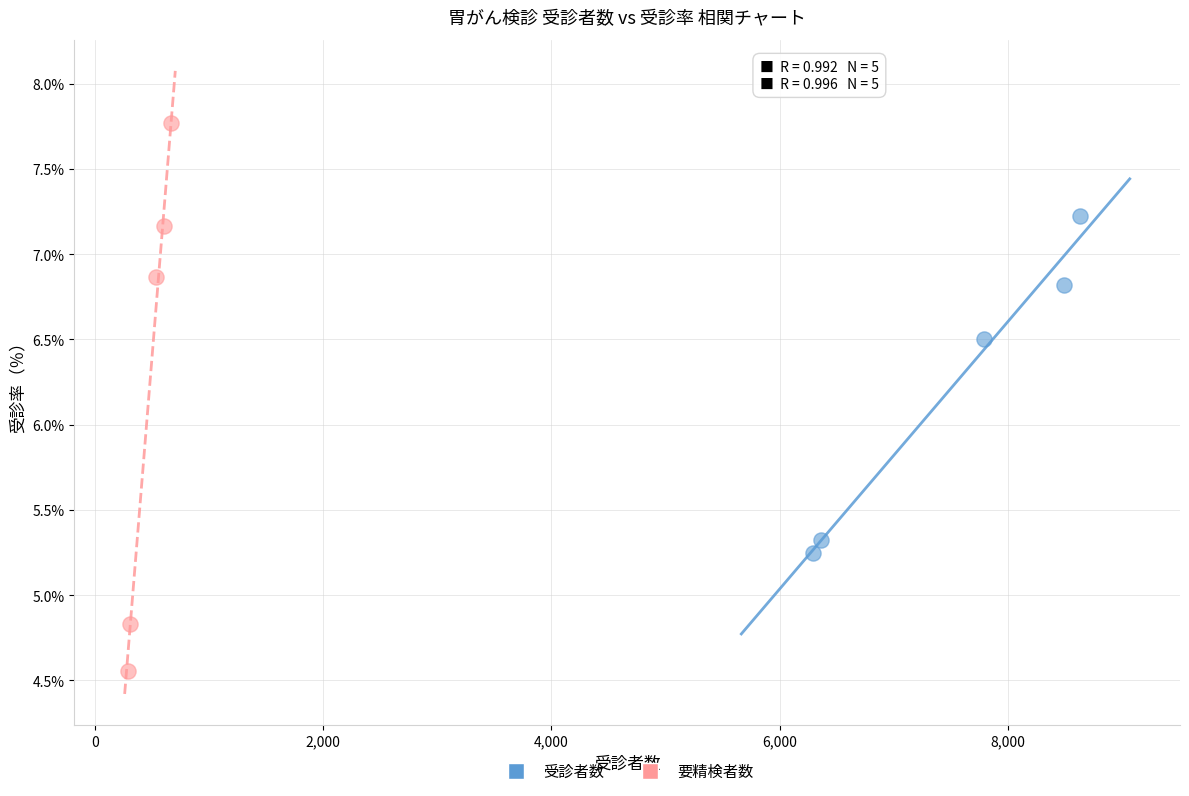

Which series has the largest Y range (max minus min)?

要精検者数